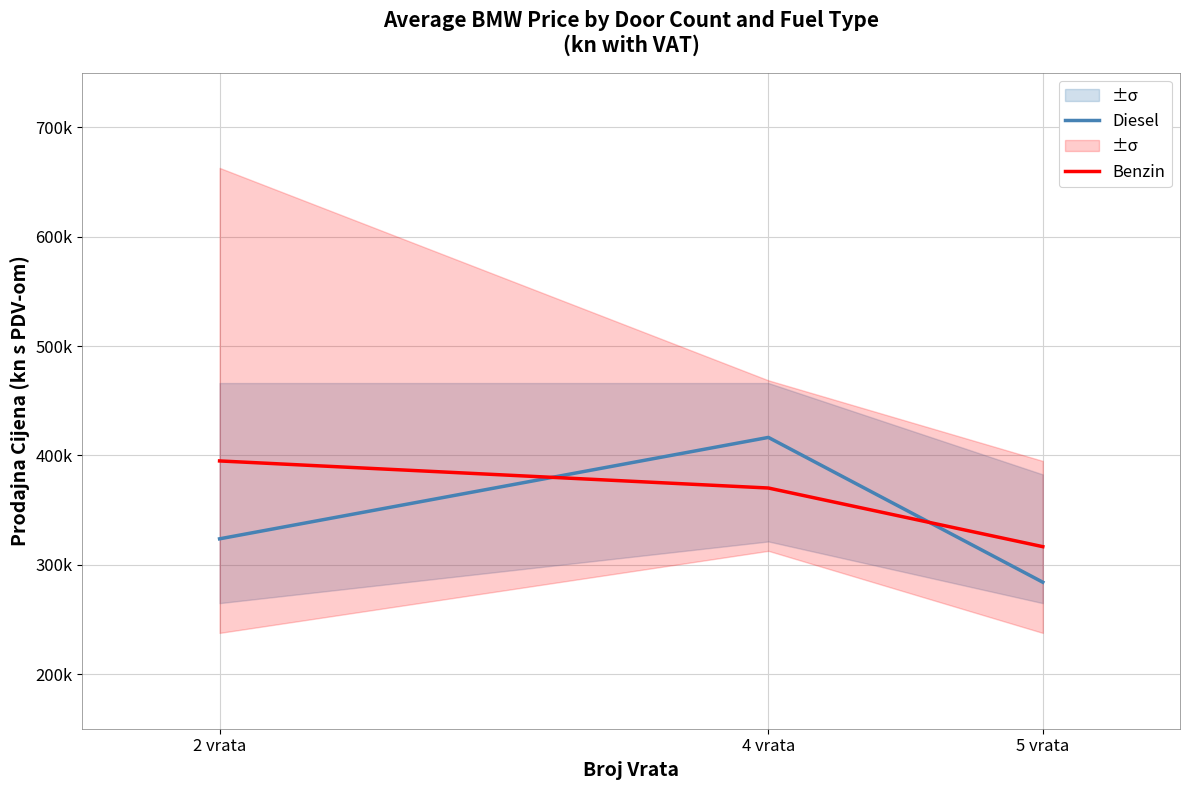

Is this an area chart (filled region under the line)?

No